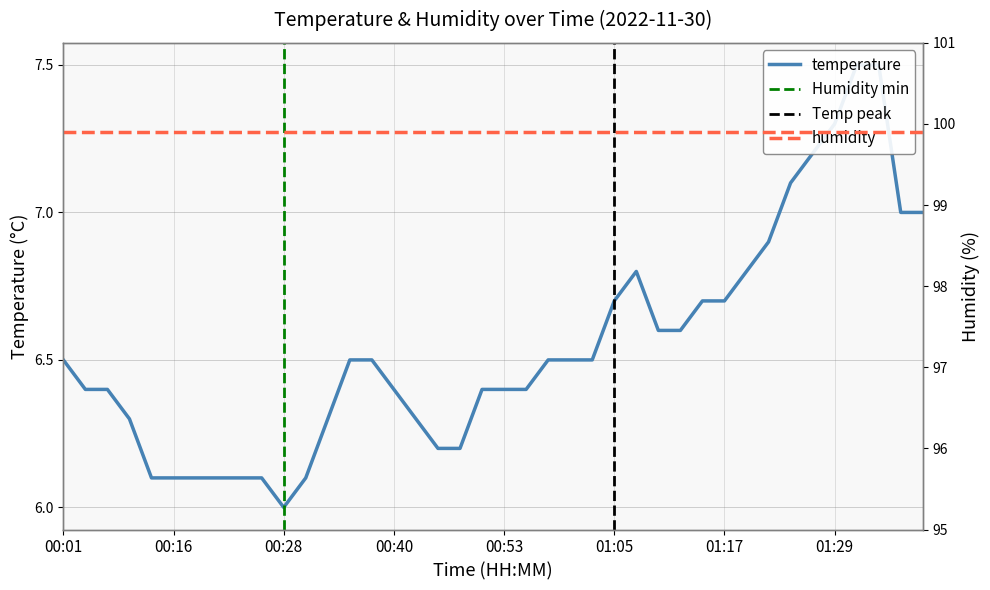

The value at 01:22 is 6.9. True or false?

True